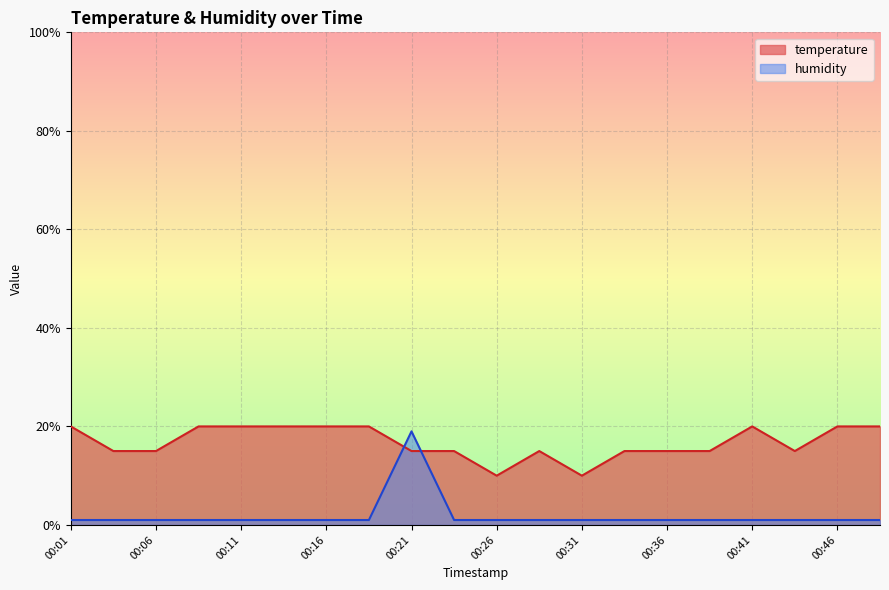

At which category is the sum across all series the highest?

00:21